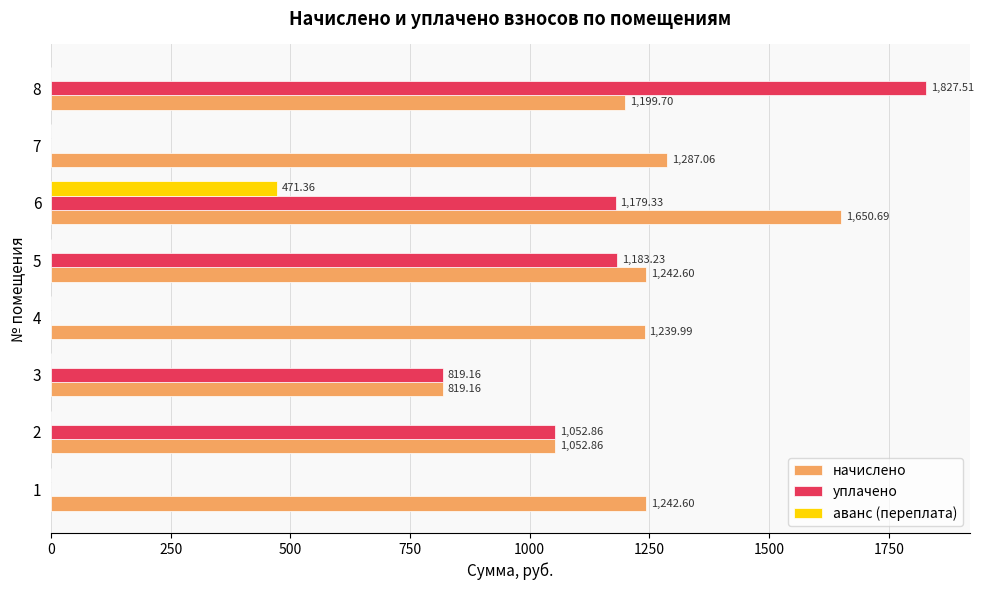

Which series has the largest total across all categories?

начислено